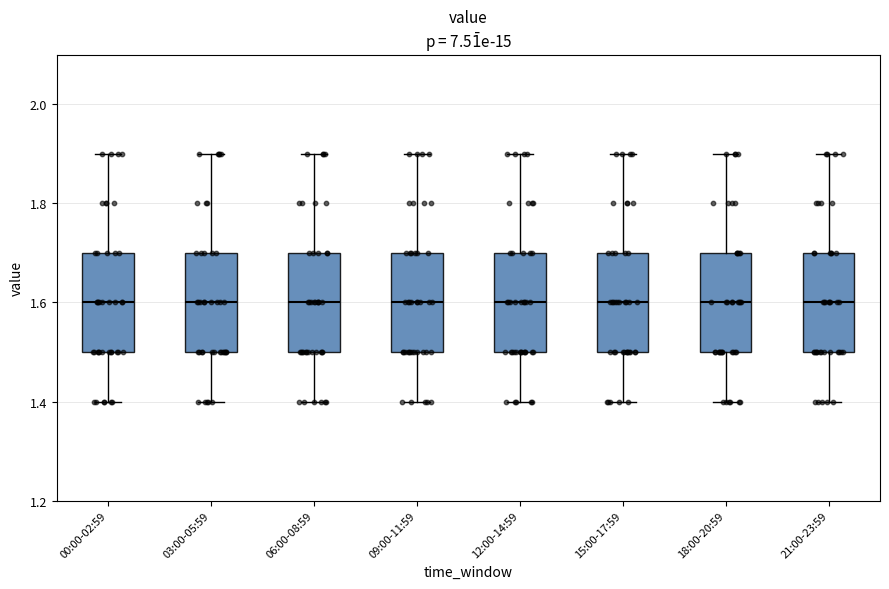

Reading left to right, transcribe this box plot: for each box, give where its median line is, the range the box spans, and where its two whiskers end, as read against the y-axis. The values are not printed on the chart, so give them approximately, as read against the axis.

00:00-02:59: median 1.6, box 1.5 to 1.7, whiskers 1.4 to 1.9
03:00-05:59: median 1.6, box 1.5 to 1.7, whiskers 1.4 to 1.9
06:00-08:59: median 1.6, box 1.5 to 1.7, whiskers 1.4 to 1.9
09:00-11:59: median 1.6, box 1.5 to 1.7, whiskers 1.4 to 1.9
12:00-14:59: median 1.6, box 1.5 to 1.7, whiskers 1.4 to 1.9
15:00-17:59: median 1.6, box 1.5 to 1.7, whiskers 1.4 to 1.9
18:00-20:59: median 1.6, box 1.5 to 1.7, whiskers 1.4 to 1.9
21:00-23:59: median 1.6, box 1.5 to 1.7, whiskers 1.4 to 1.9